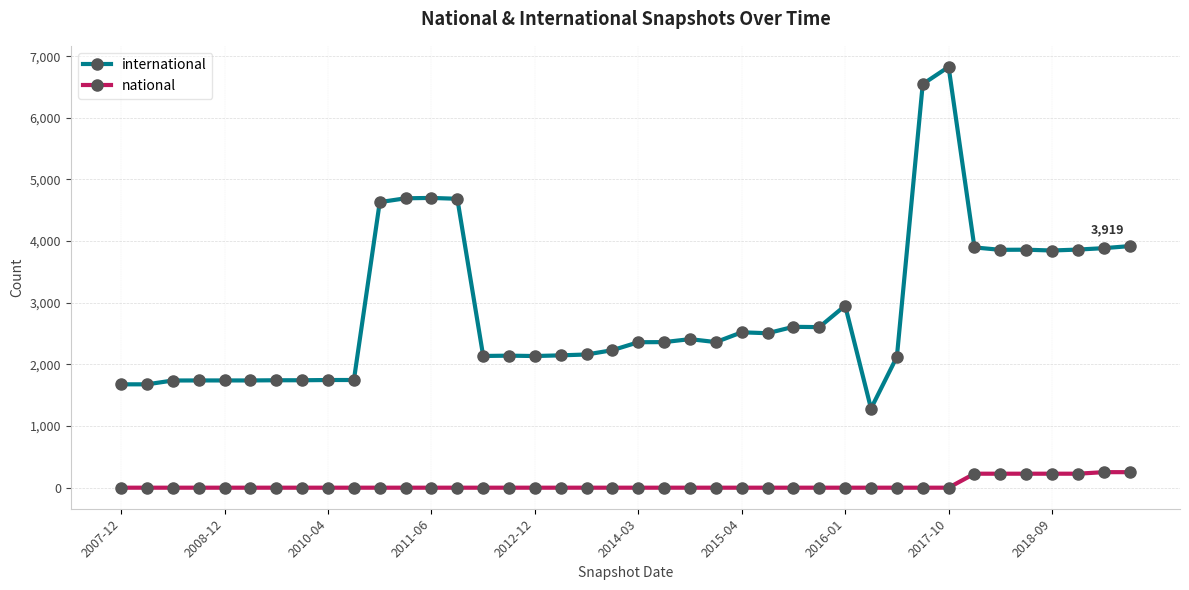

What is the difference between the second highest and minimum values in the national series?

252